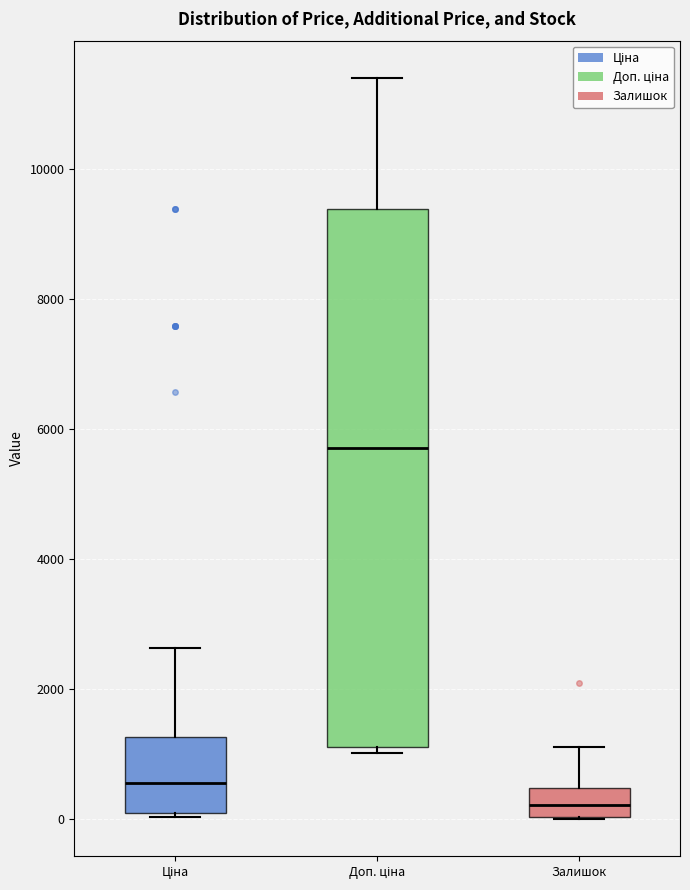

Reading left to right, transcribe this box plot: for each box, give where its median line is, the range the box spans, and where its two whiskers end, as read against the y-axis. The values are not printed on the chart, so give them approximately, as read against the axis.

Ціна: median 600, box 0 to 1200, whiskers 0 (just below the box's lower edge) to 2600
Доп. ціна: median 5800, box 1200 to 9400, whiskers 1000 to 11400
Залишок: median 200, box 0 to 400, whiskers 0 to 1200